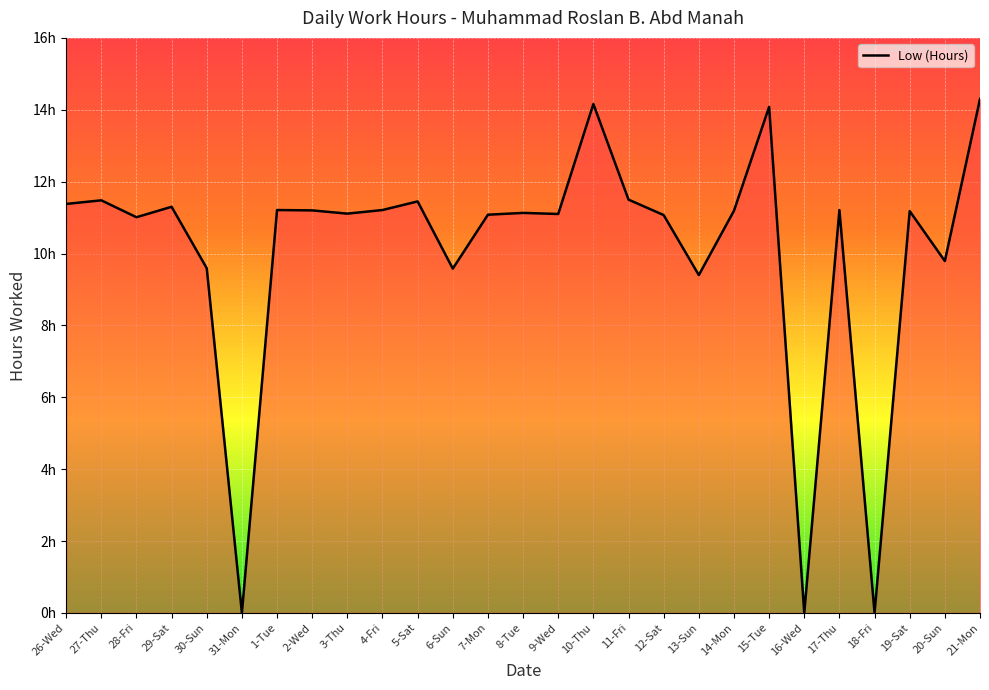

Does the chart have visible grid lines?

Yes